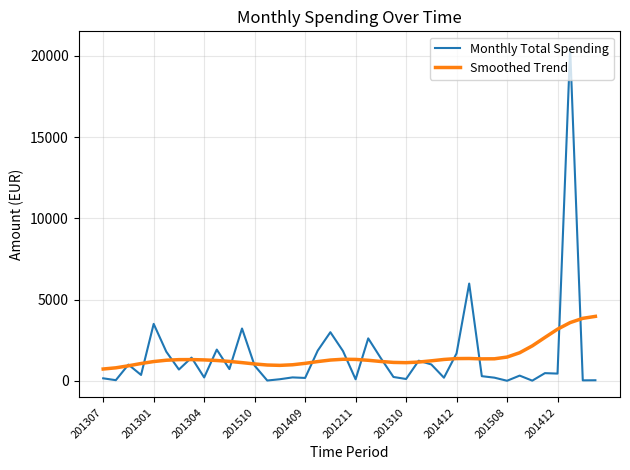

Which series has the widest spread of values?

Monthly Total Spending